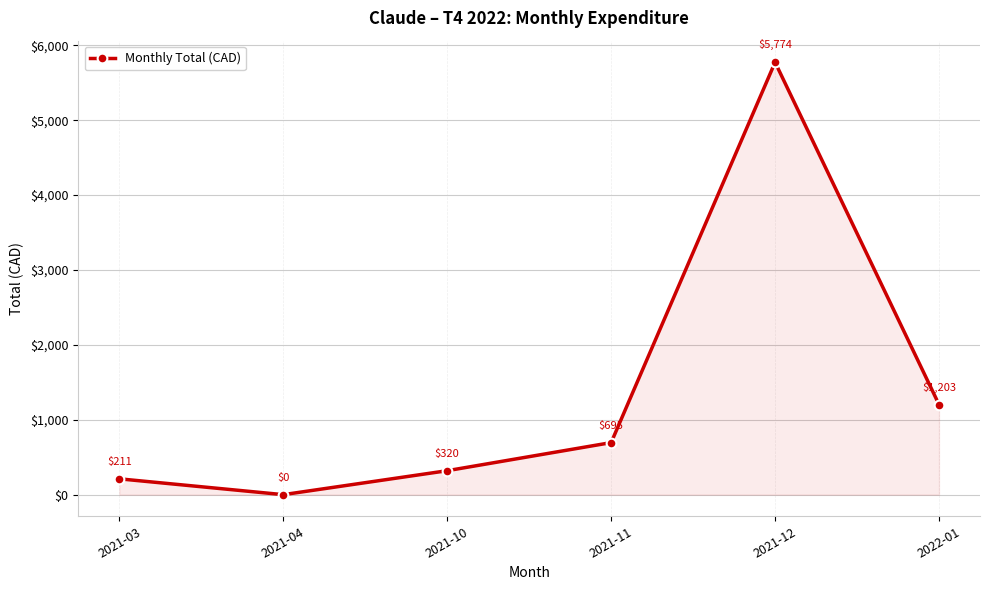

How many lines are shown in the chart?

1